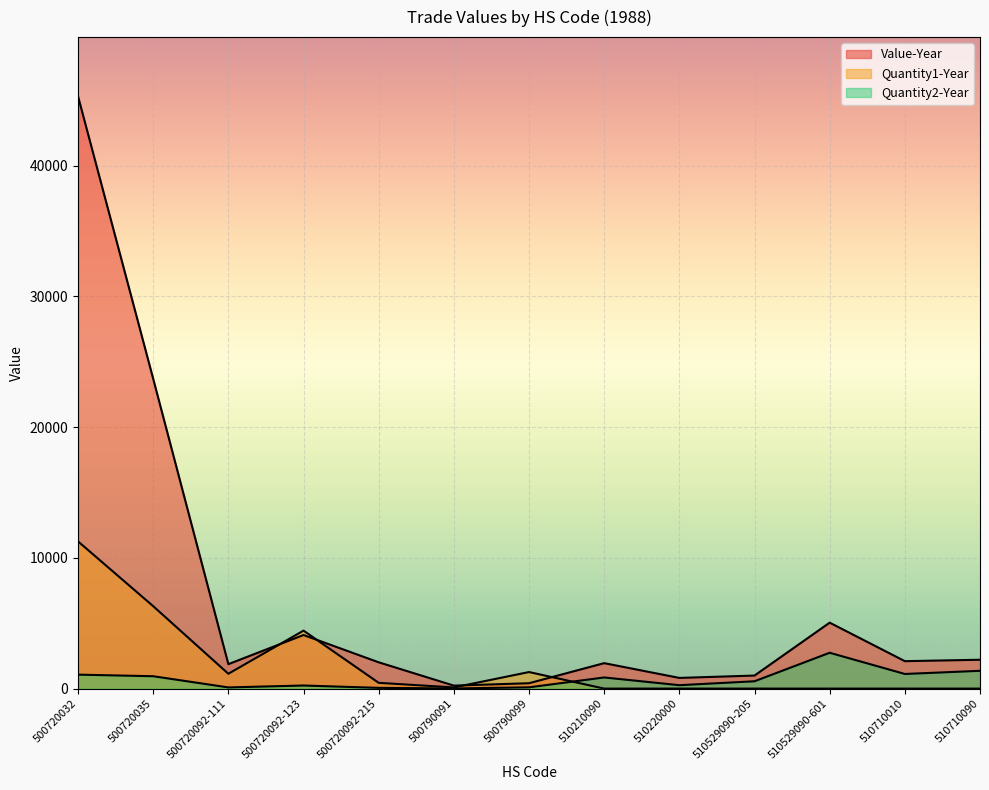

True or false: Quantity2-Year has a value of 1066 at 500720032.

True